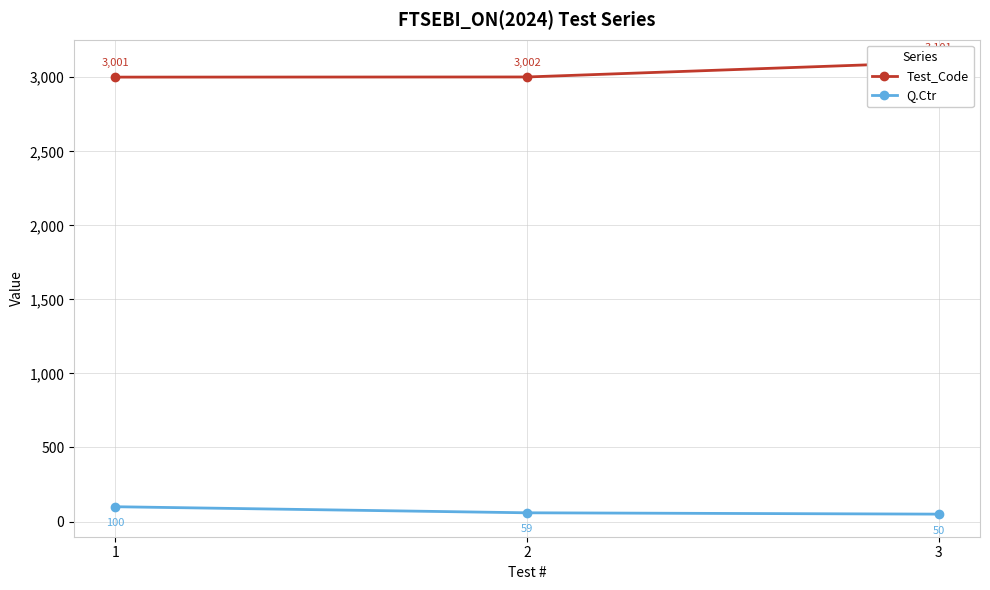

How many data points in Test_Code are less than 3002?

1